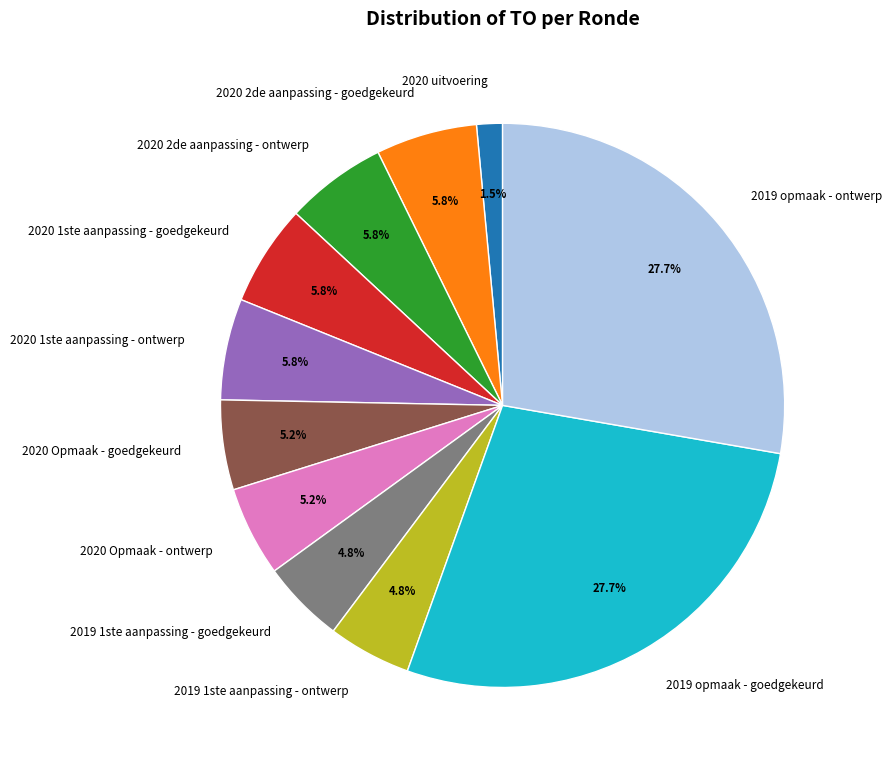

Which category has the smallest portion of the pie?

2020 uitvoering